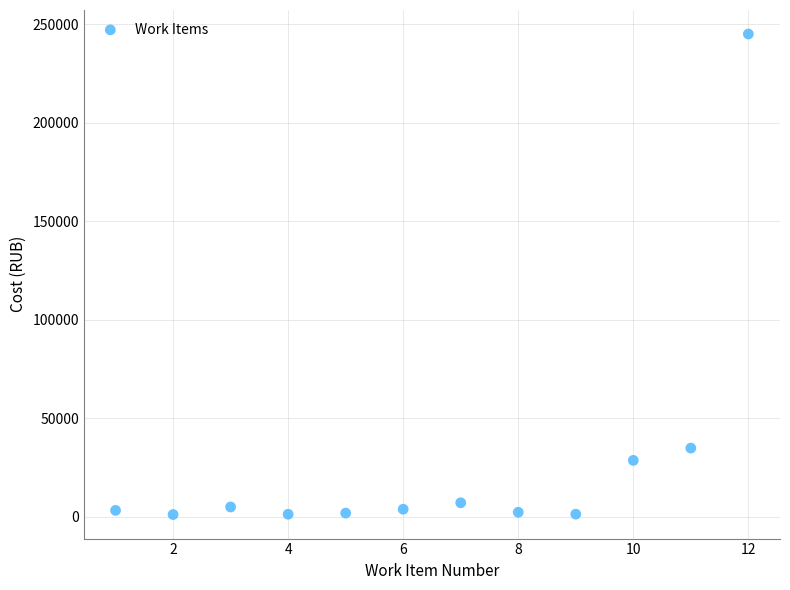

What Y value in the scatter plot is closest to 123058?

34750.0